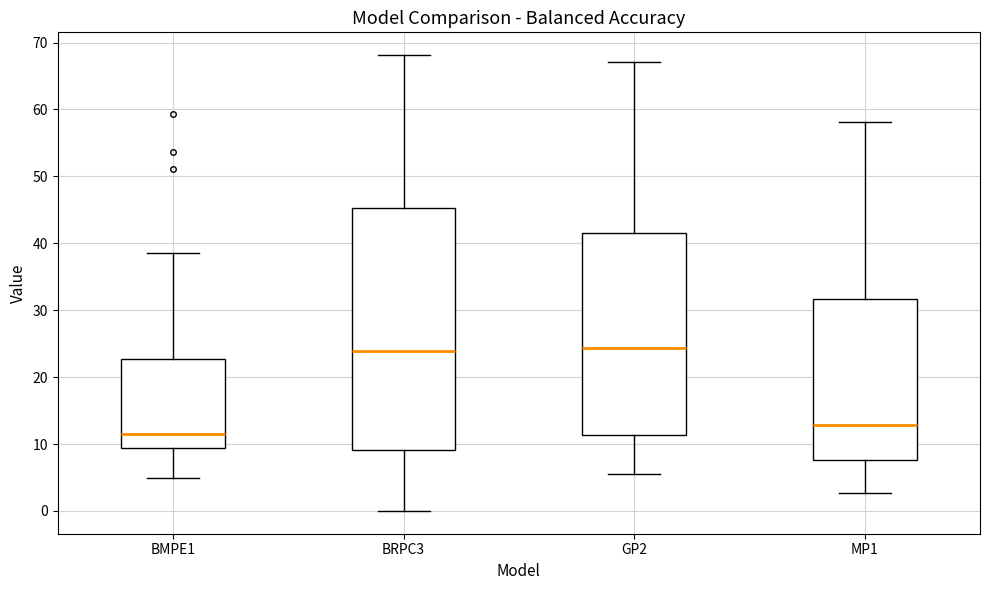

Reading left to right, read every box against the y-axis: the position of its median line, the range the box covers, and the ends of its whiskers. The values are not printed on the chart, so give them approximately, as read against the axis.

BMPE1: median 11, box 9 to 23, whiskers 5 to 38
BRPC3: median 24, box 9 to 45, whiskers 0 to 68
GP2: median 24, box 11 to 42, whiskers 6 to 67
MP1: median 13, box 8 to 32, whiskers 3 to 58